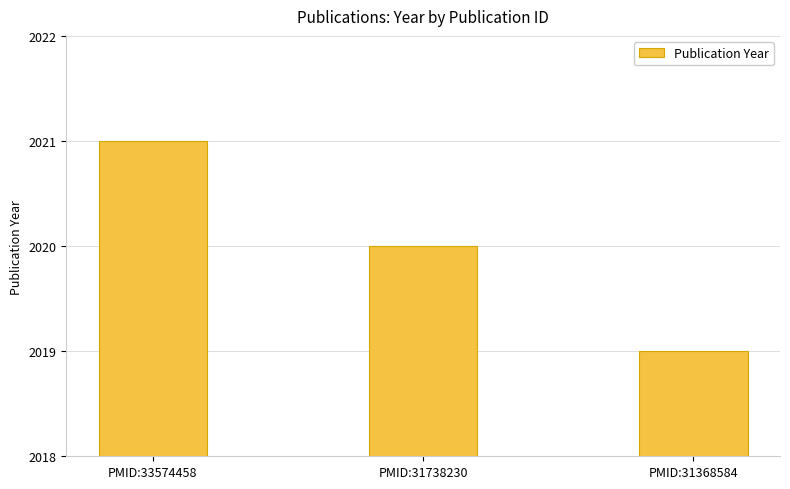

Reading left to right, list all the values displayed in this chart.

PMID:33574458=2021	PMID:31738230=2020	PMID:31368584=2019